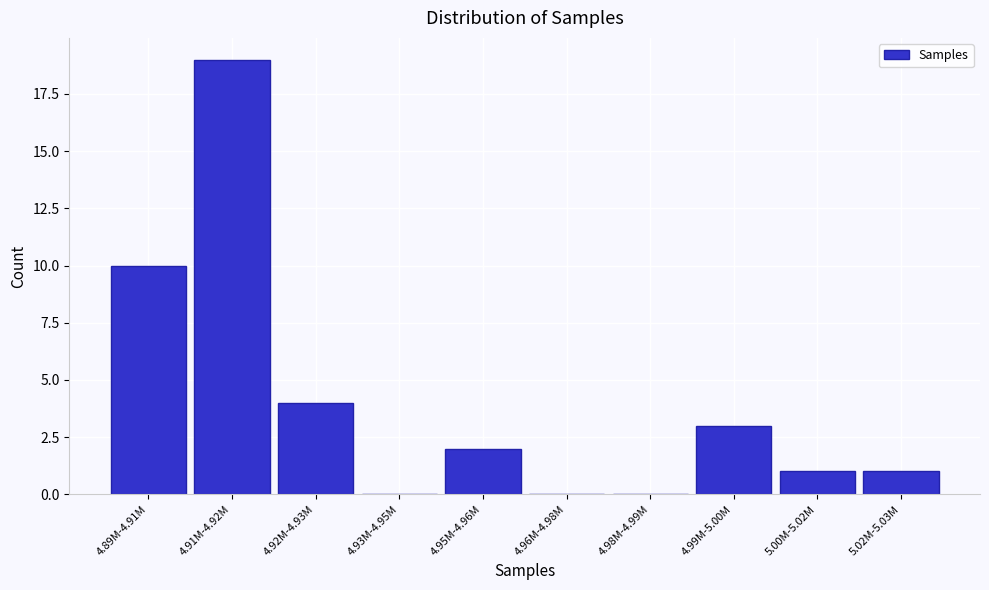

Reading left to right, extract all data points from this chart.

4.89M-4.91M=10	4.91M-4.92M=19	4.92M-4.93M=4	4.93M-4.95M=0	4.95M-4.96M=2	4.96M-4.98M=0	4.98M-4.99M=0	4.99M-5.00M=3	5.00M-5.02M=1	5.02M-5.03M=1